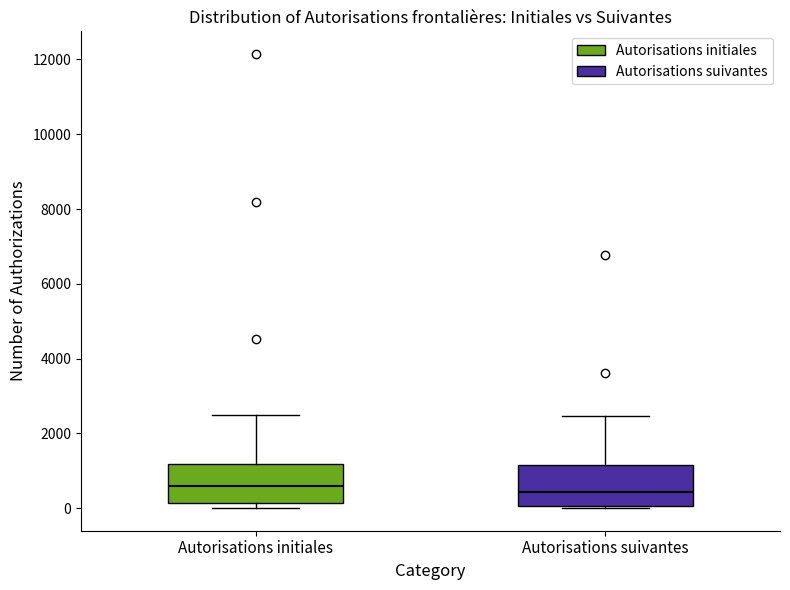

Reading left to right, transcribe this box plot: for each box, give where its median line is, the range the box spans, and where its two whiskers end, as read against the y-axis. The values are not printed on the chart, so give them approximately, as read against the axis.

Autorisations initiales: median 600, box 200 to 1200, whiskers 0 to 2600
Autorisations suivantes: median 400, box 0 to 1200, whiskers 0 to 2400